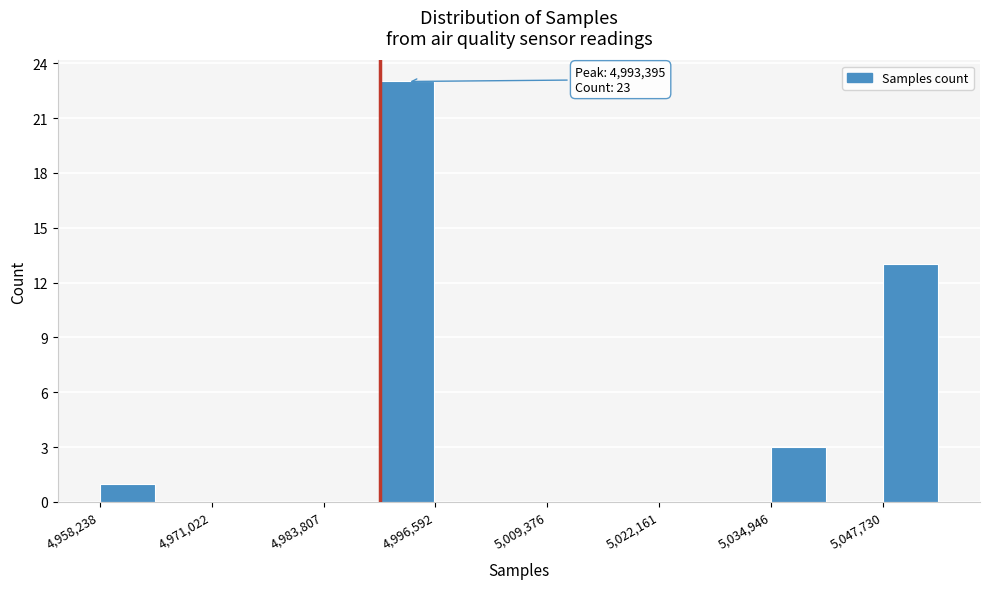

Read against the x-axis, roughly where is the centre of the tallest bar?

4994000